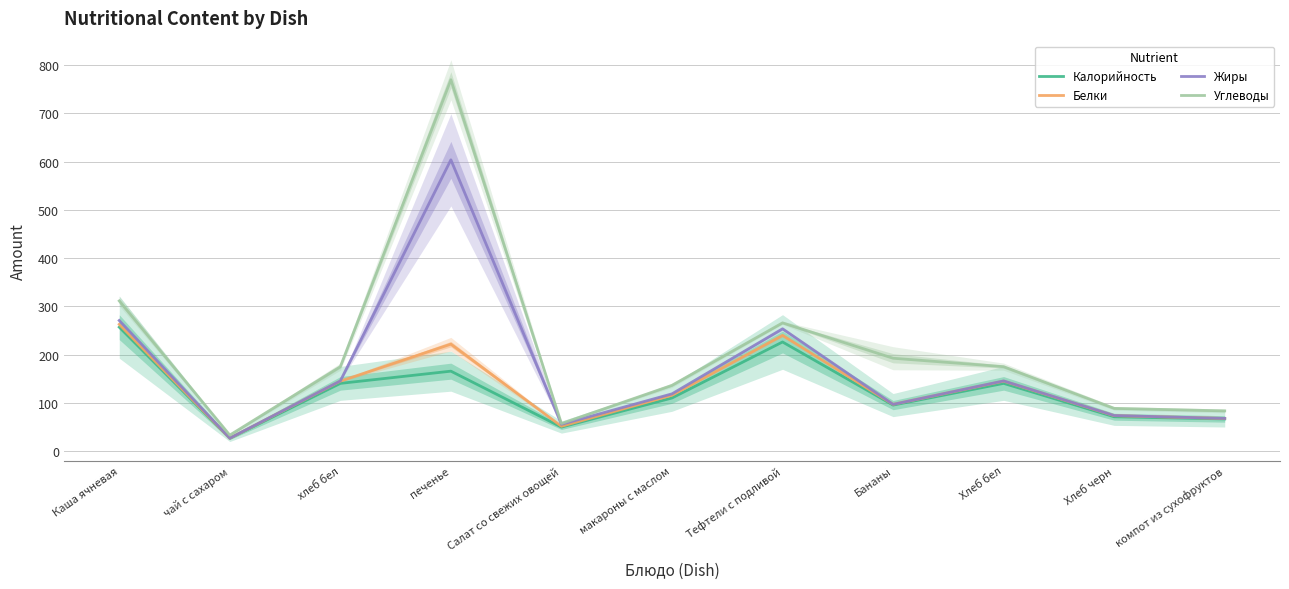

Reading right to left, transcribe all the data shown in this chart.

Калорийность: 66.9	71.4	140.6	95.6	226.4	110.3	50.0	165.9	140.6	26.8	257.1
Белки: 67.9	73.7	145.2	97.1	240.1	116.1	51.7	221.9	145.2	27.0	263.0
Жиры: 68.0	74.0	145.7	97.1	253.7	118.9	55.7	603.9	145.7	27.0	270.9
Углеводы: 83.6	88.8	175.2	192.7	266.0	136.5	57.4	769.8	175.2	33.4	311.5